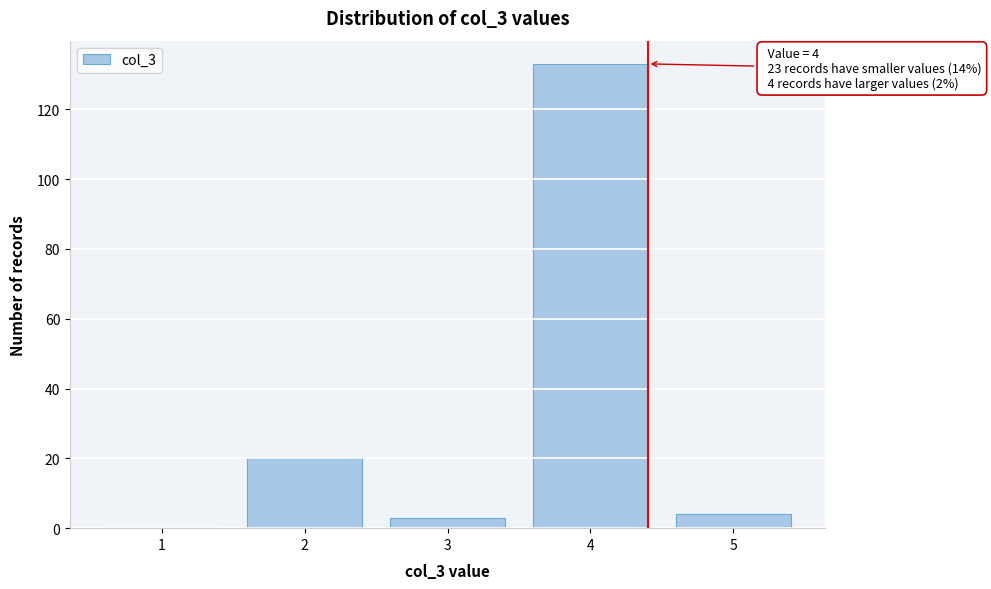

Reading left to right, list all the values displayed in this chart.

1=0	2=20	3=3	4=133	5=4